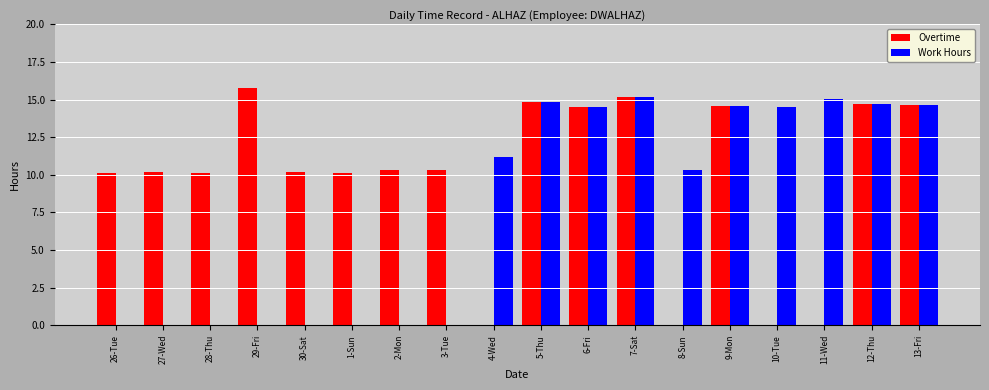

Is the value of Work Hours at 12-Thu greater than the value of Overtime at 11-Wed?

Yes